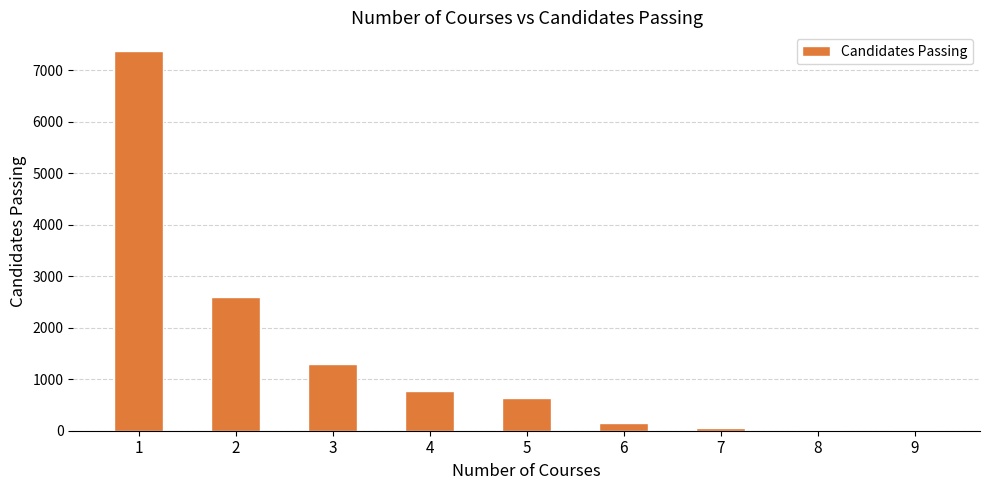

The value at 1 is 12320. True or false?

False